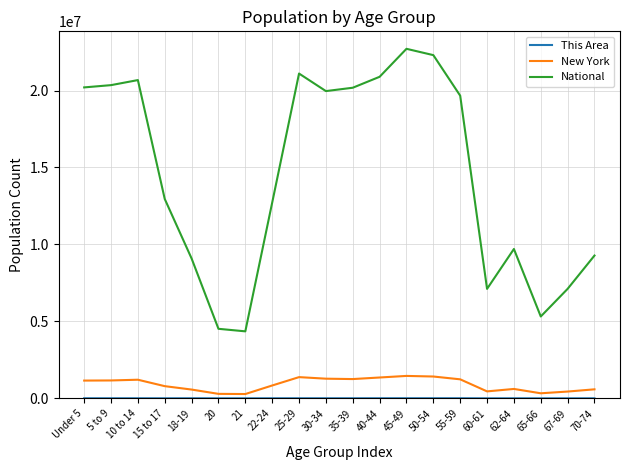

Is this an area chart (filled region under the line)?

No